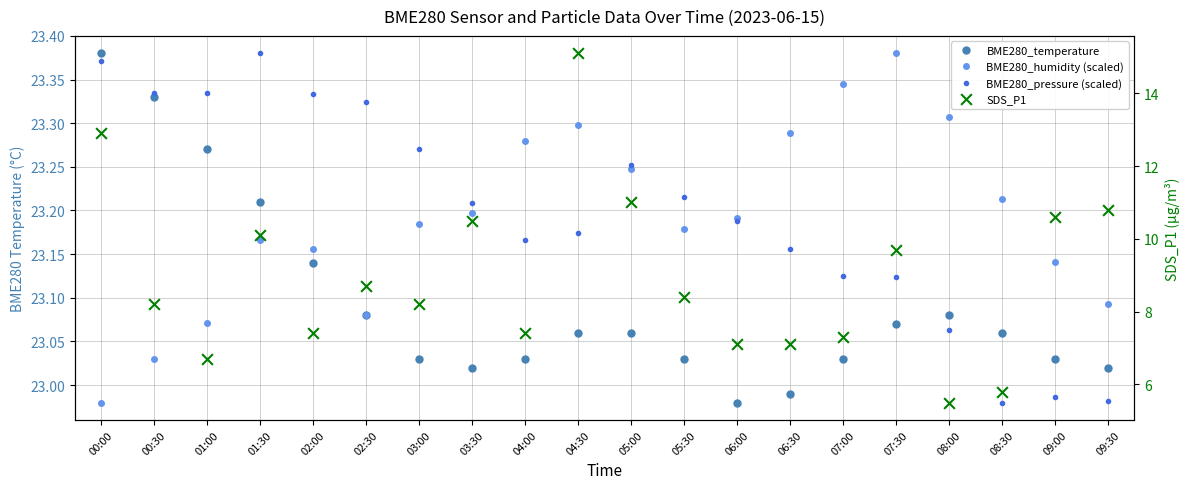

Which series contains the highest Y value?

BME280_temperature